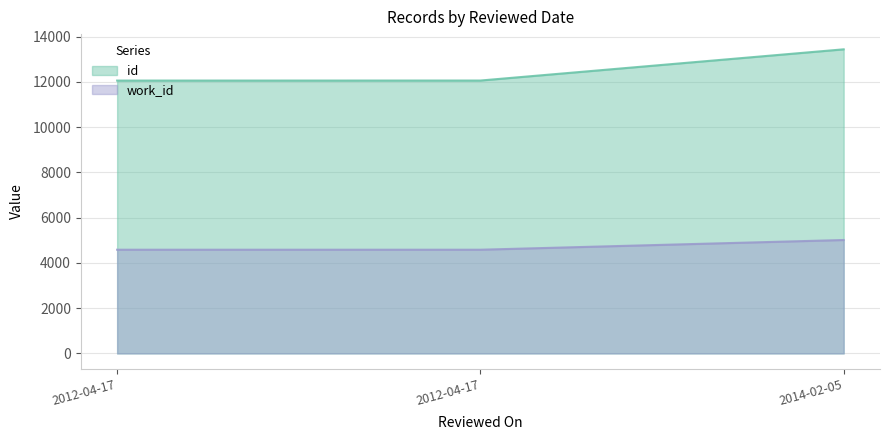

What is the lowest value of the id series?

12055